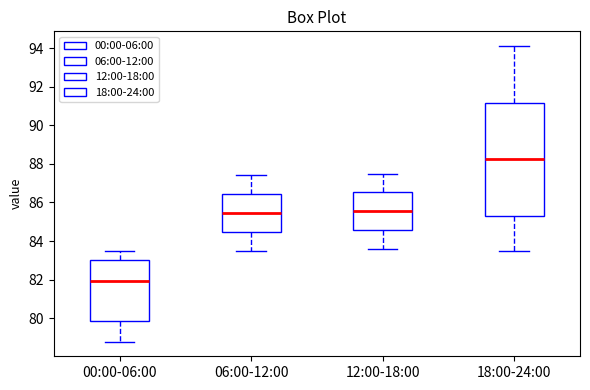

Reading left to right, read every box against the y-axis: the position of its median line, the range the box covers, and the ends of its whiskers. The values are not printed on the chart, so give them approximately, as read against the axis.

00:00-06:00: median 82.0, box 79.8 to 83.0, whiskers 78.8 to 83.6
06:00-12:00: median 85.4, box 84.4 to 86.4, whiskers 83.6 to 87.4
12:00-18:00: median 85.6, box 84.6 to 86.6, whiskers 83.6 to 87.6
18:00-24:00: median 88.2, box 85.4 to 91.2, whiskers 83.6 to 94.2